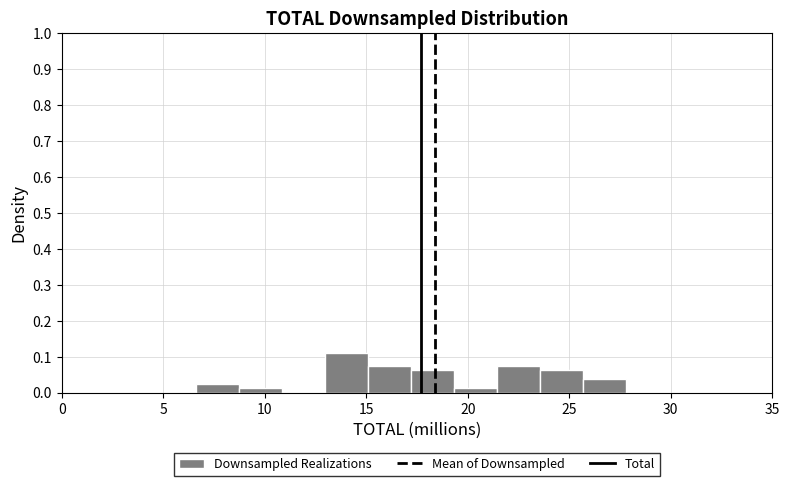

Reading left to right, list every bar in this chart as the range it spans on the x-axis followed by its height. Neither the bar edges nor the heights are printed on the chart, so give them approximately, as read against the axes.

6.5 to 8.5: 0.02
8.5 to 11.0: 0.01
11.0 to 13.0: 0
13.0 to 15.0: 0.11
15.0 to 17.0: 0.07
17.0 to 19.5: 0.06
19.5 to 21.5: 0.01
21.5 to 23.5: 0.07
23.5 to 25.5: 0.06
25.5 to 28.0: 0.04